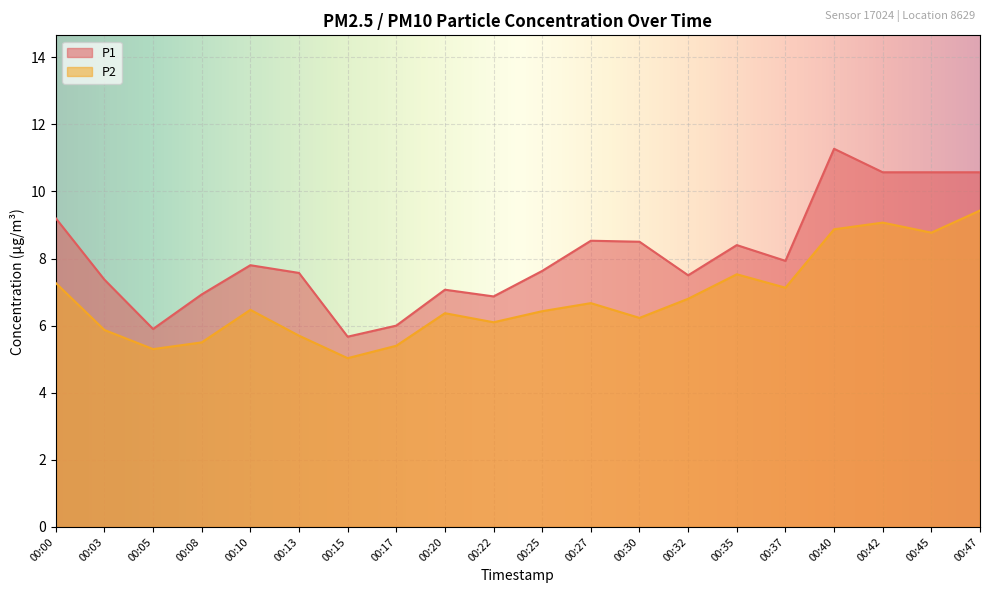

Which category has the lowest value across all series?

00:15